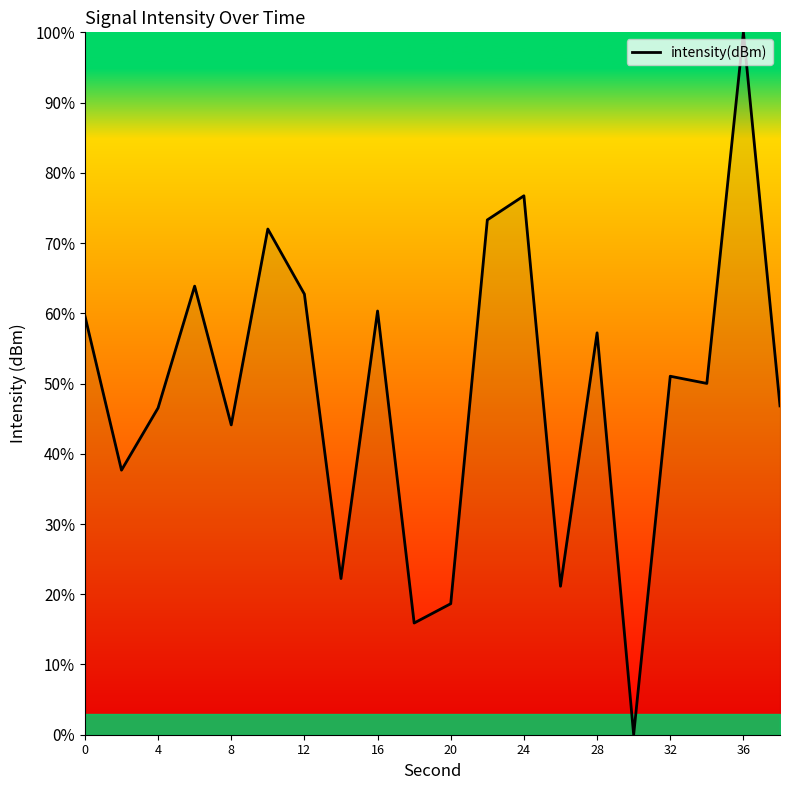

What is the greatest value displayed?

100.0